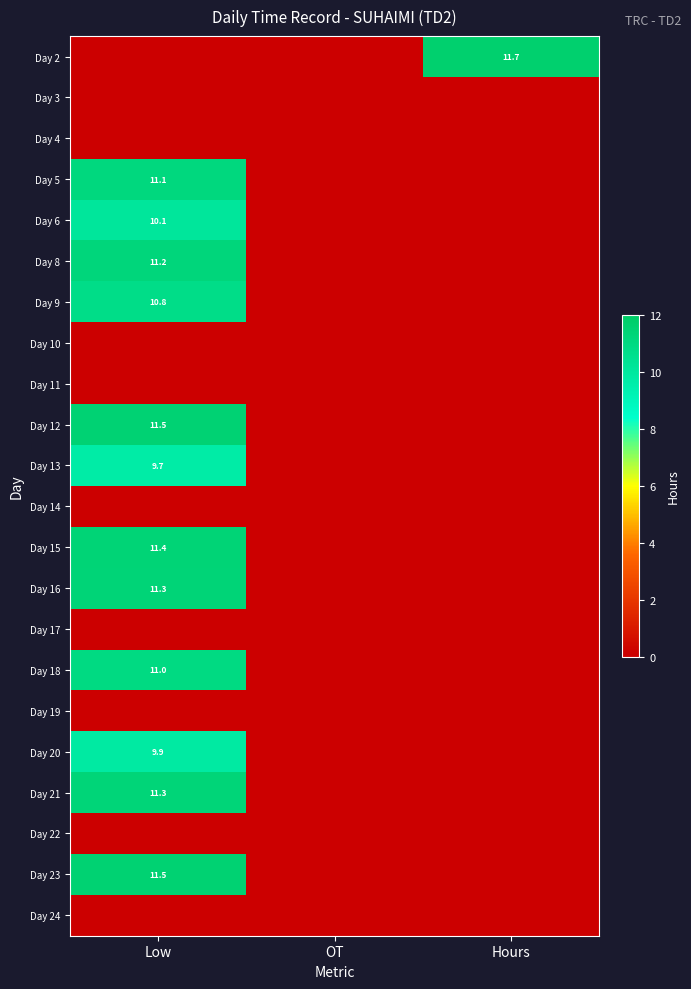

Is it true that Day 6 equals 10.1 at Low?

True